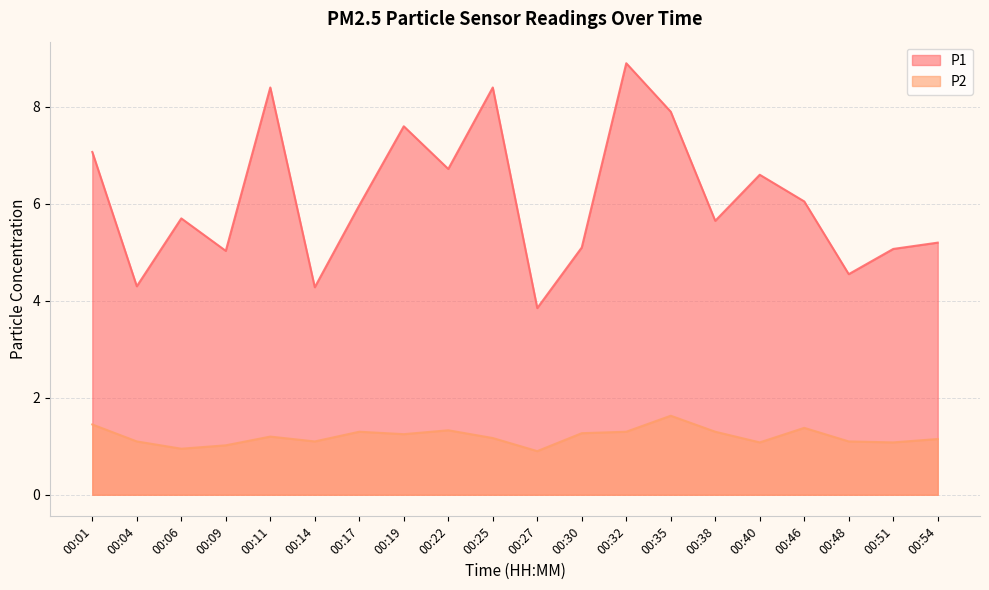

Which series changed the most between 00:09 and 00:27?

P1